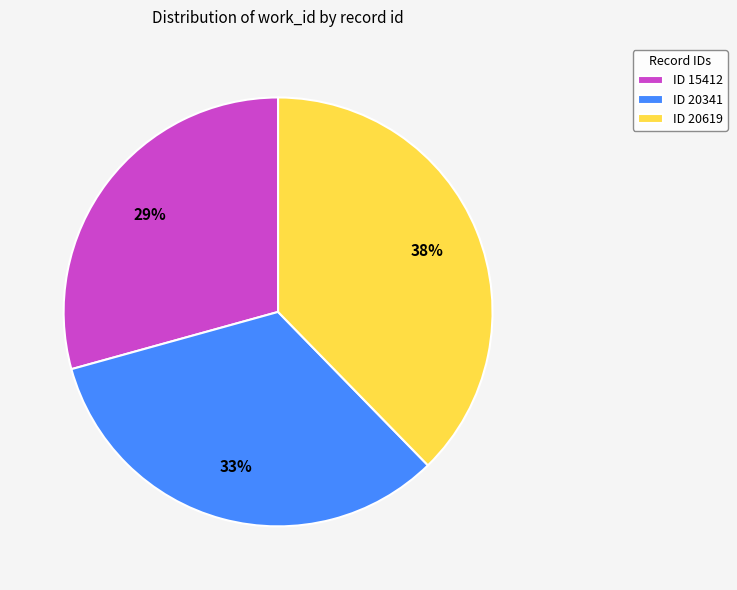

Is there a majority slice in this chart?

No